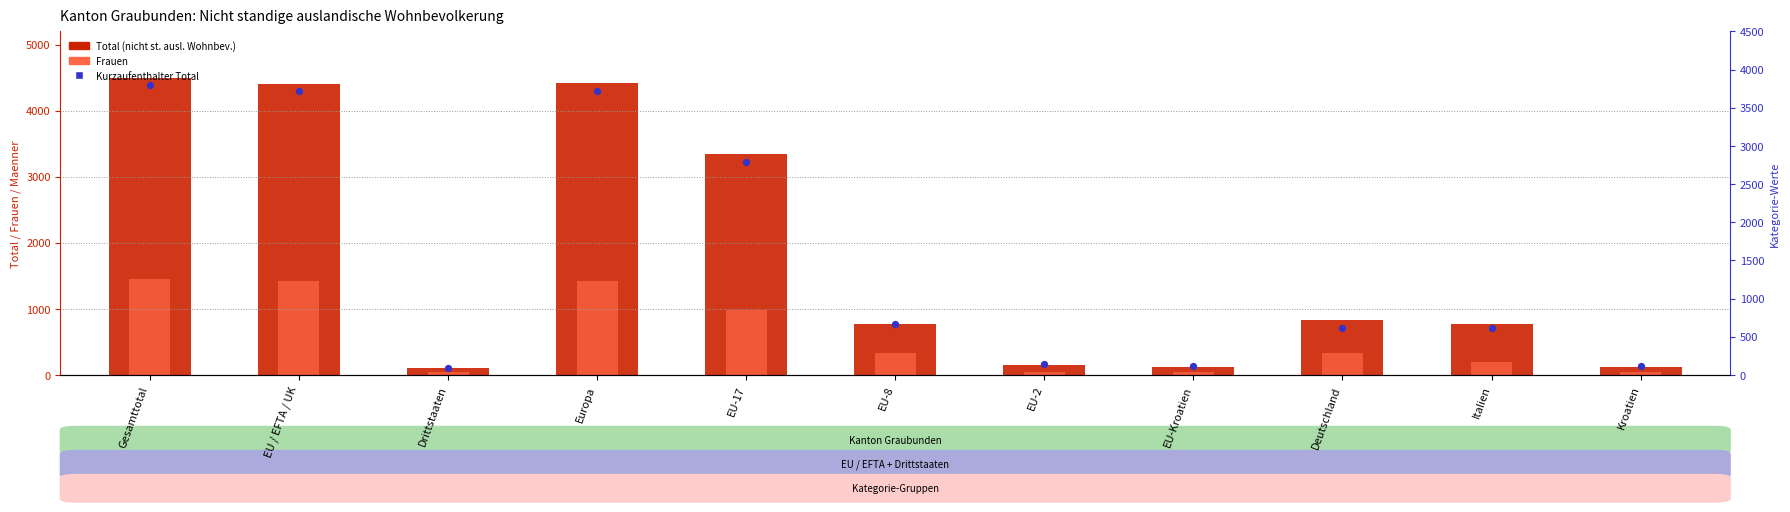

Which series reaches the minimum Y coordinate?

Frauen